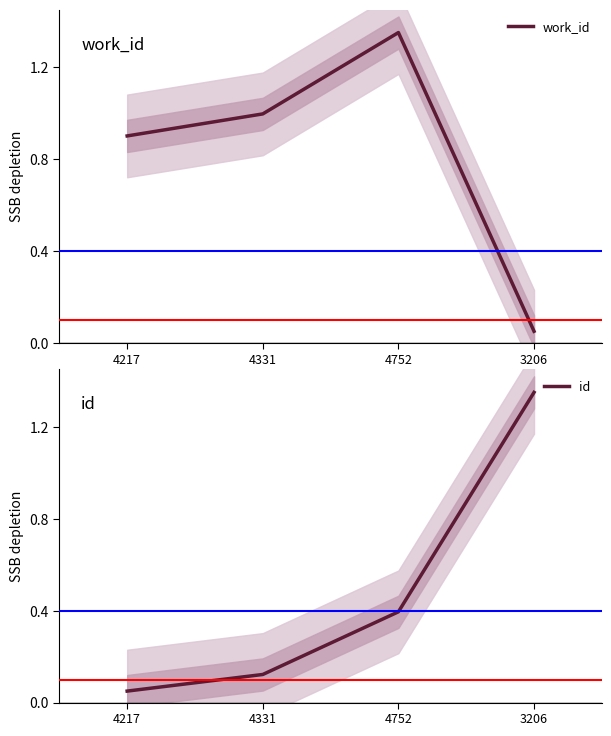

What is the total value across all series at 4217?

1.0